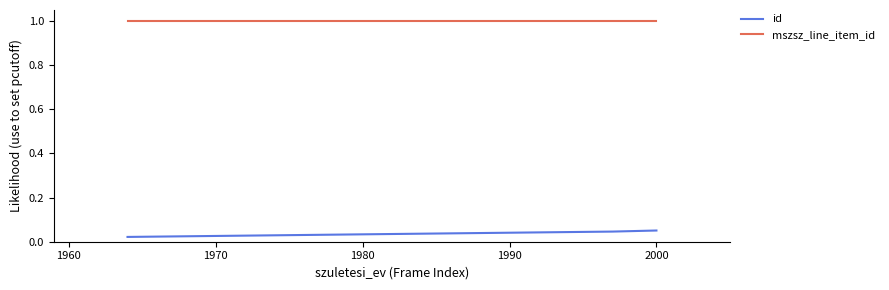

Which series has the widest spread of values?

id